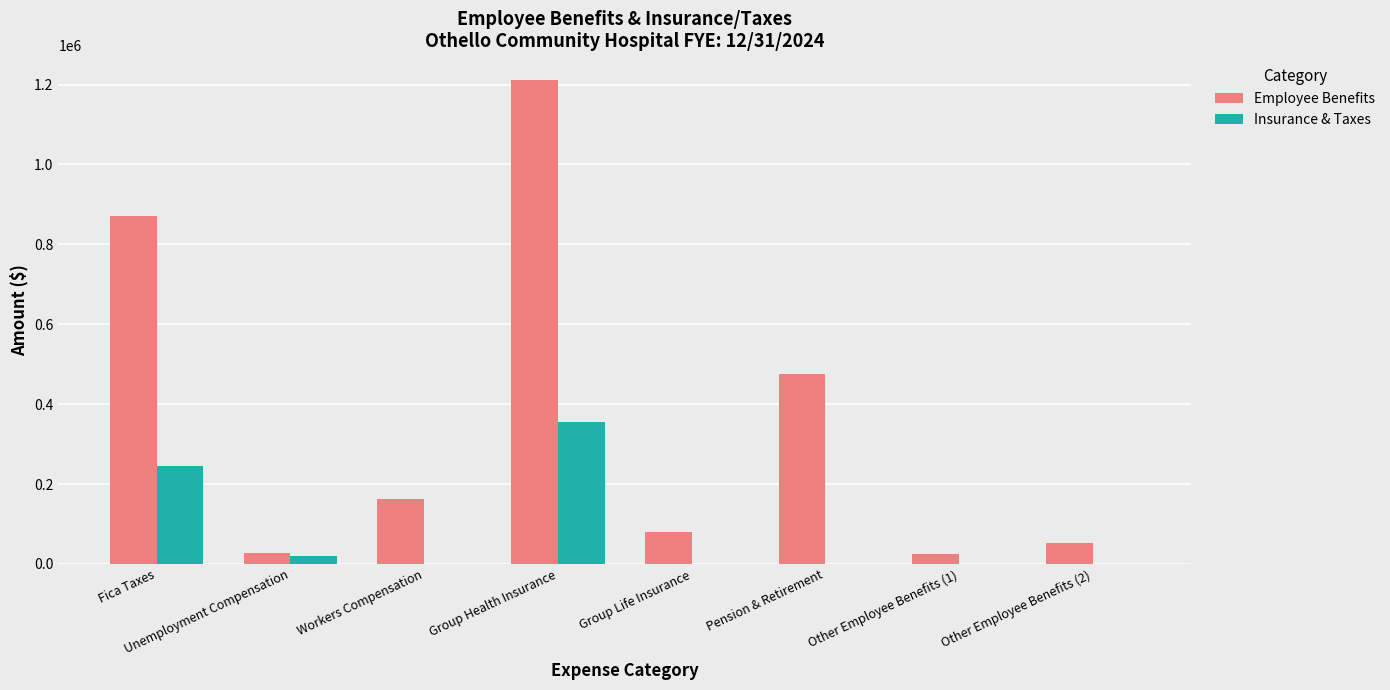

Where does the Employee Benefits series first go above 163098?

Fica Taxes